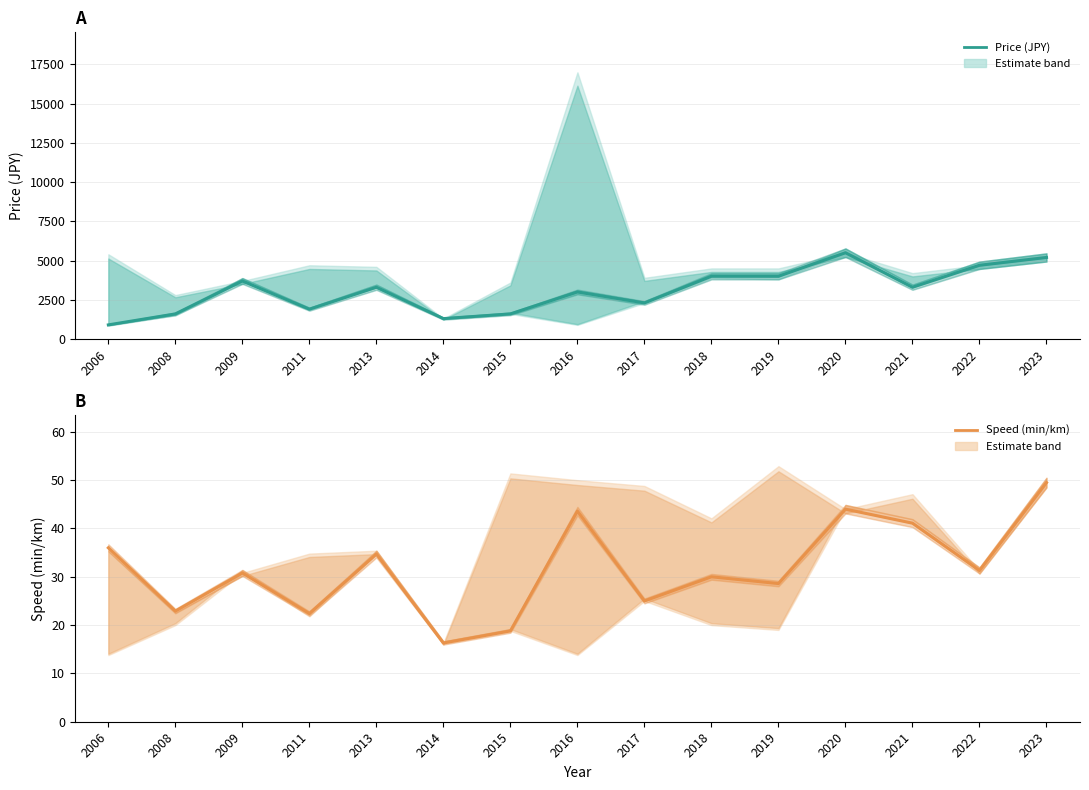

True or false: Price (JPY) and Speed (min/km) intersect in this chart.

False